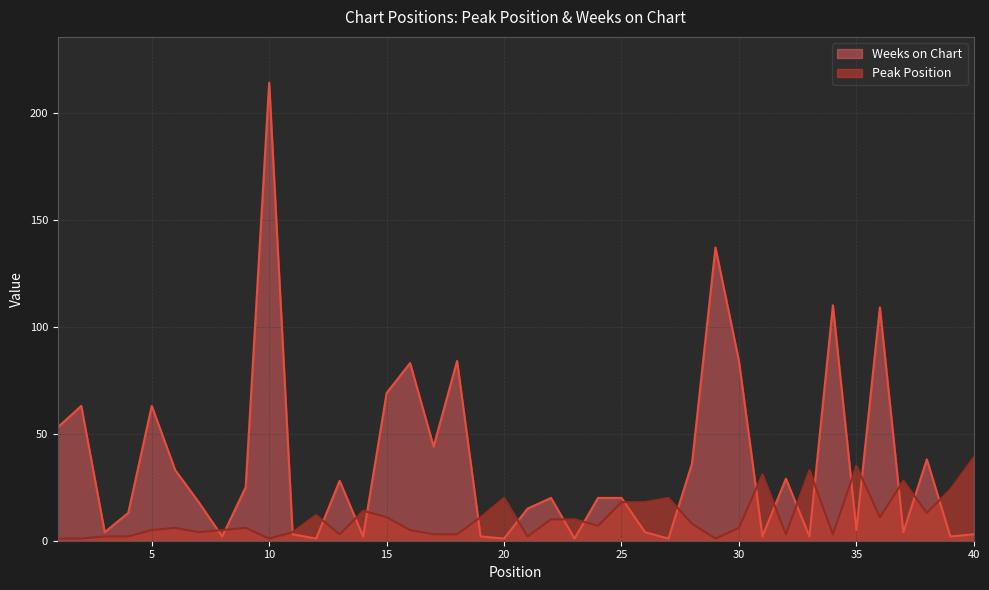

Which series has the largest total across all categories?

Weeks on Chart